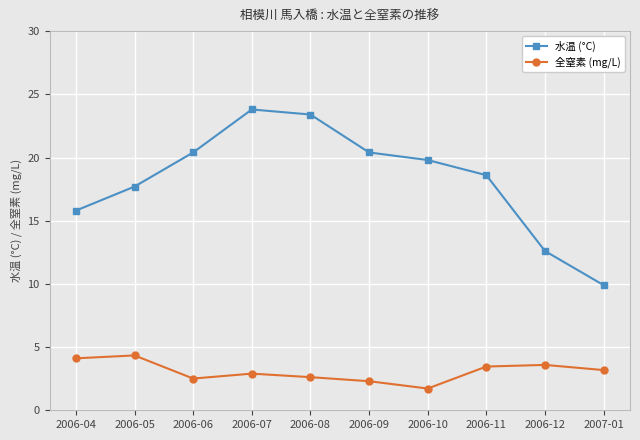

At 2006-04, list the series in order from smallest to largest.

全窒素 (mg/L), 水温 (°C)